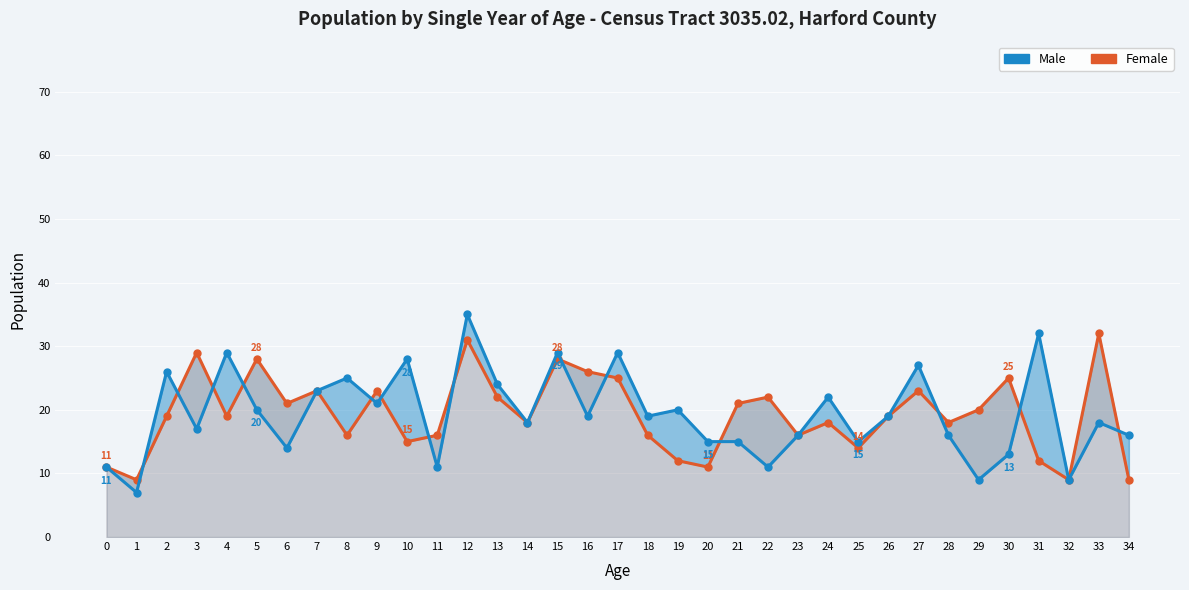

At how many categories does at least one series exceed 24?

14